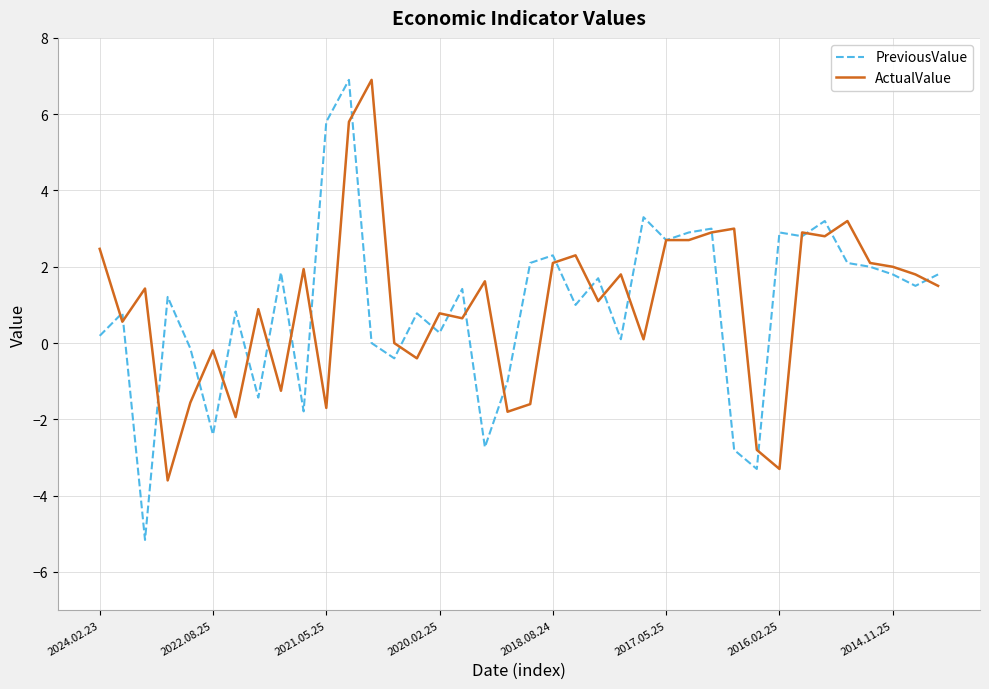

What is the highest value of the ActualValue series?

6.9